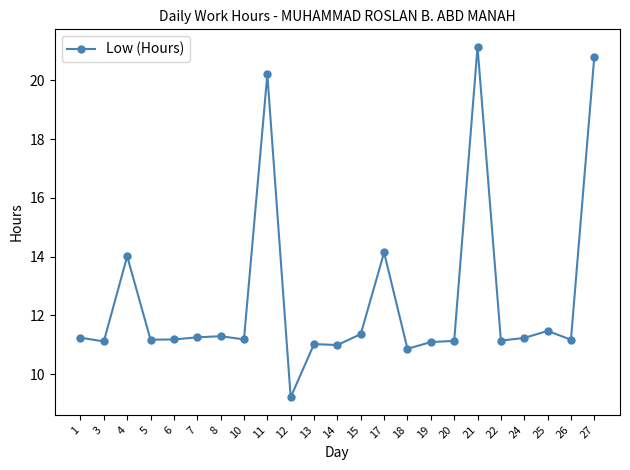

True or false: the data has more than 1 interior local peaks.

True